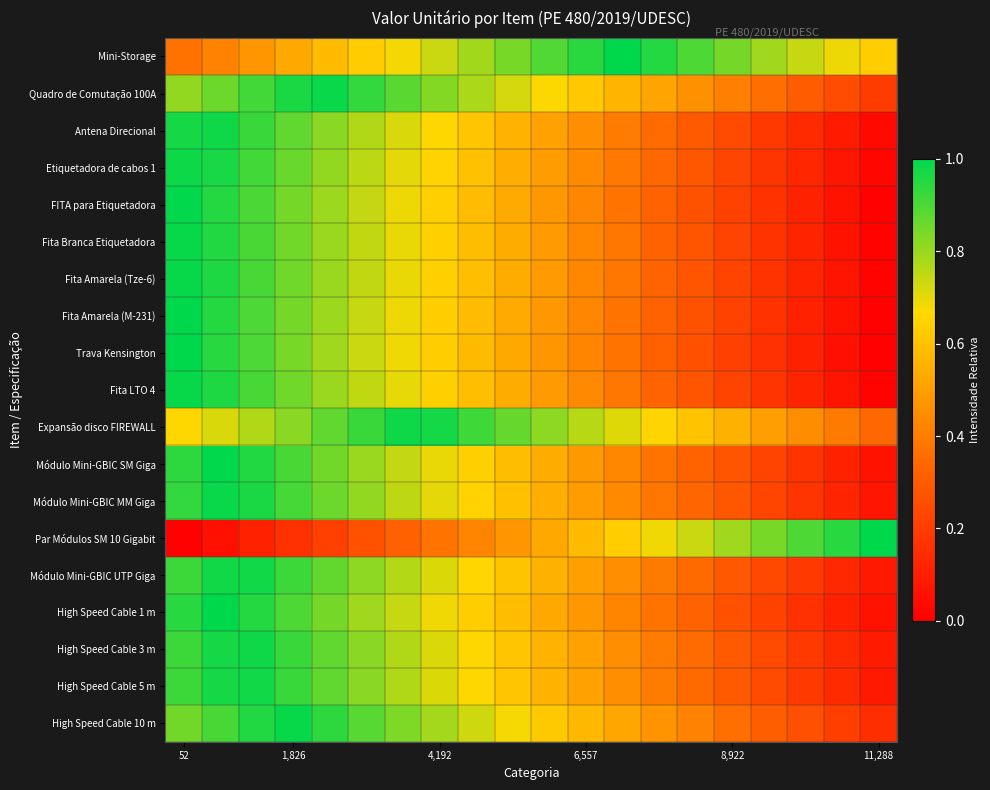

Which category has the highest value across all series?

52